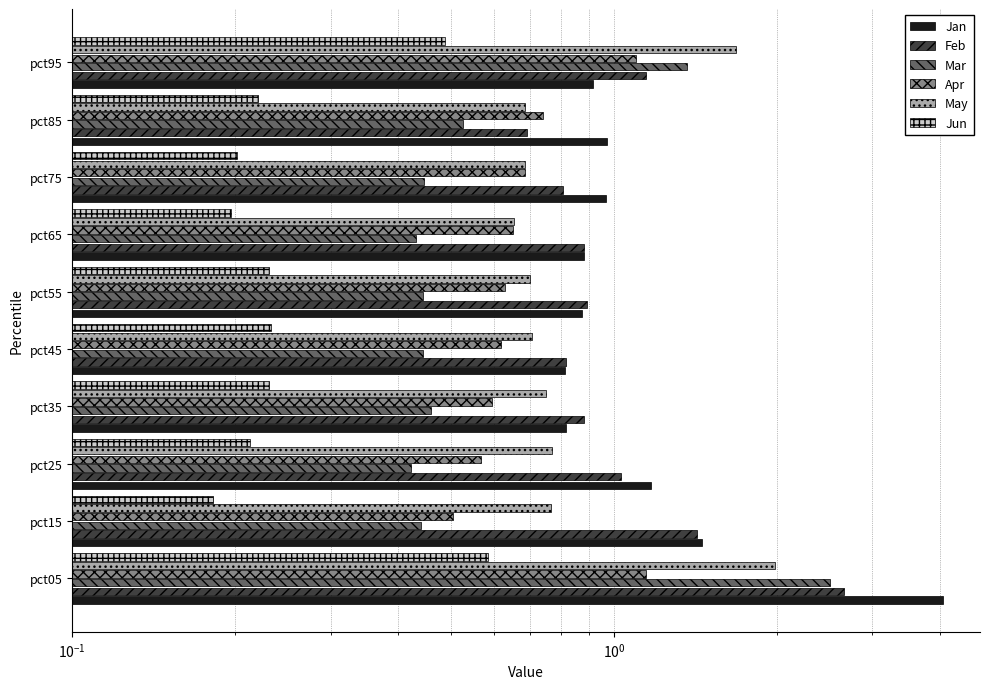

What is the difference between the second highest and second lowest values in the May series?

1.0